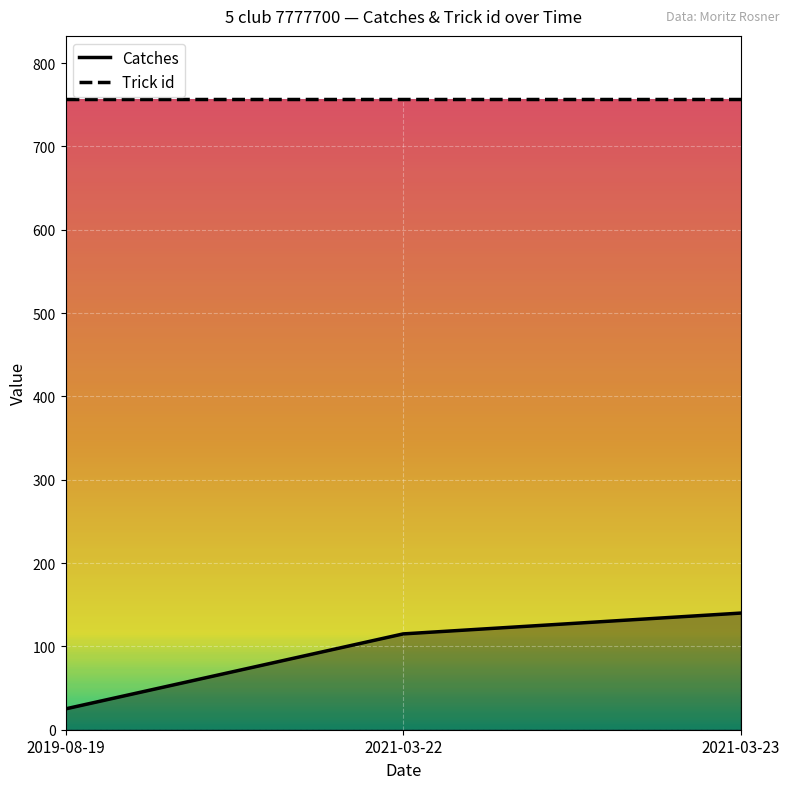

Reading left to right, list all the values displayed in this chart.

25	115	140